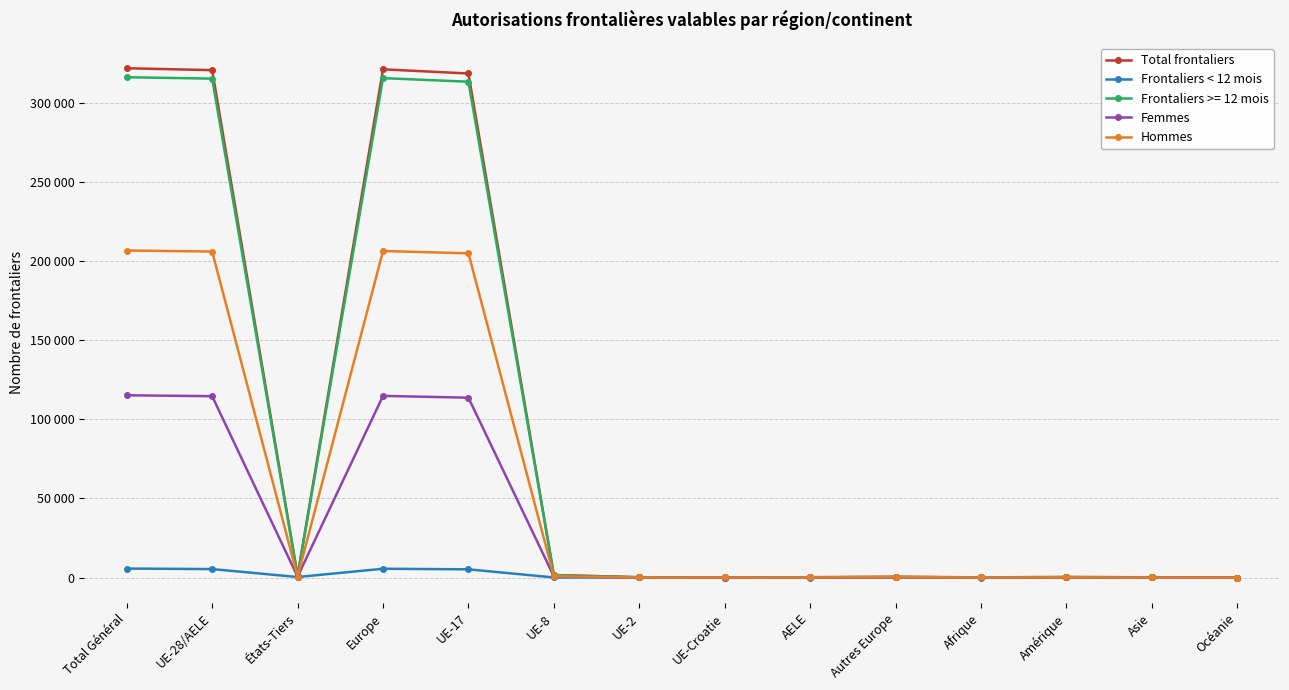

Does the chart have visible grid lines?

Yes